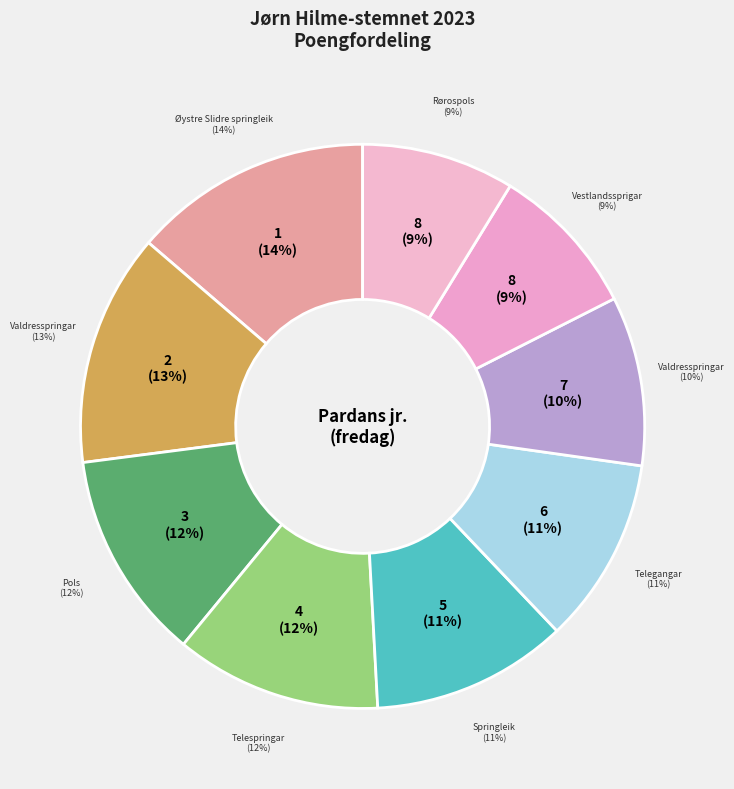

Combined, what portion of the pie is 7 - Torbjørn Moen and 6 - Inga Marie/Hanne?

20.4%